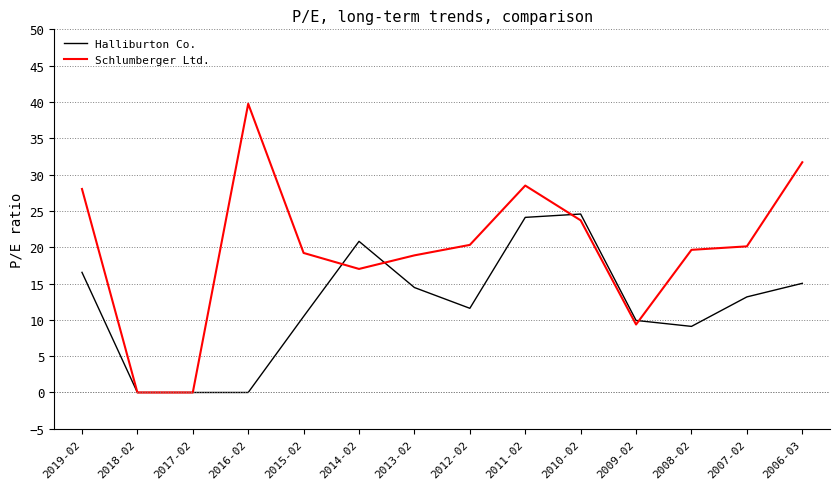

The Schlumberger Ltd. series shows 39.8 at 2016-02. True or false?

True